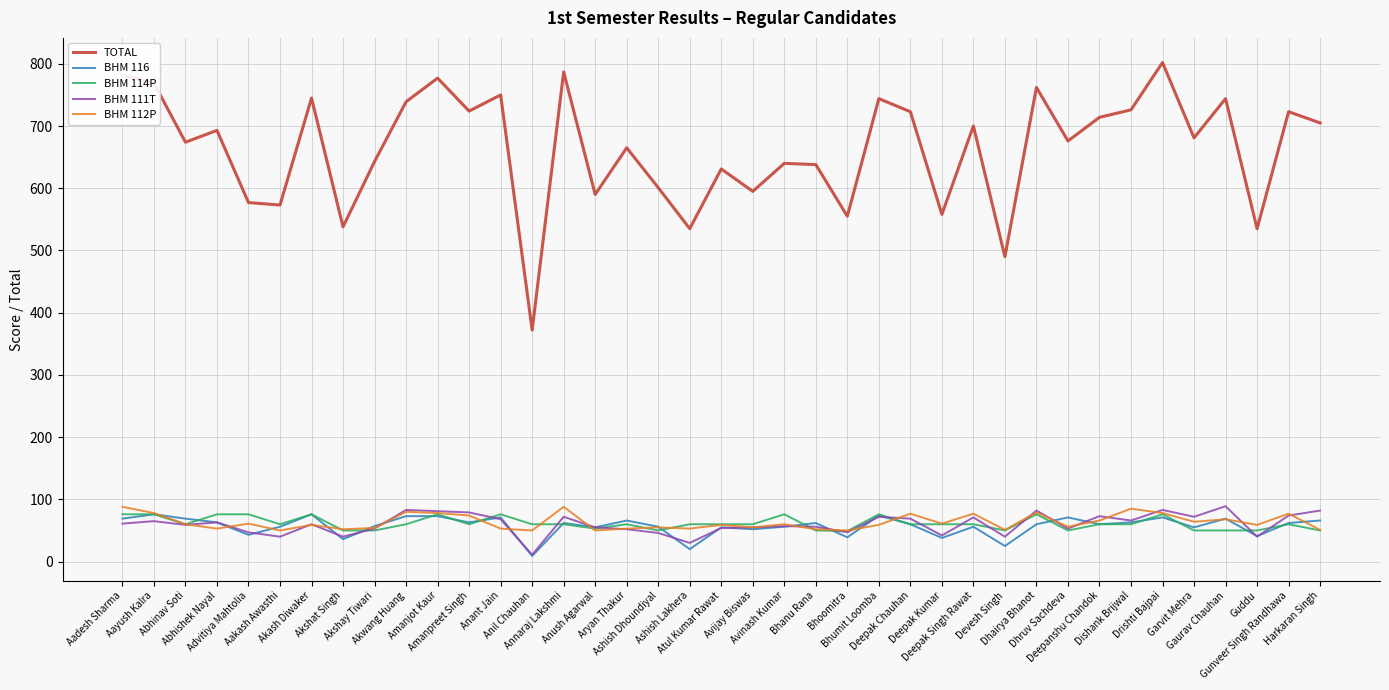

True or false: TOTAL and BHM 116 cross at least once.

False